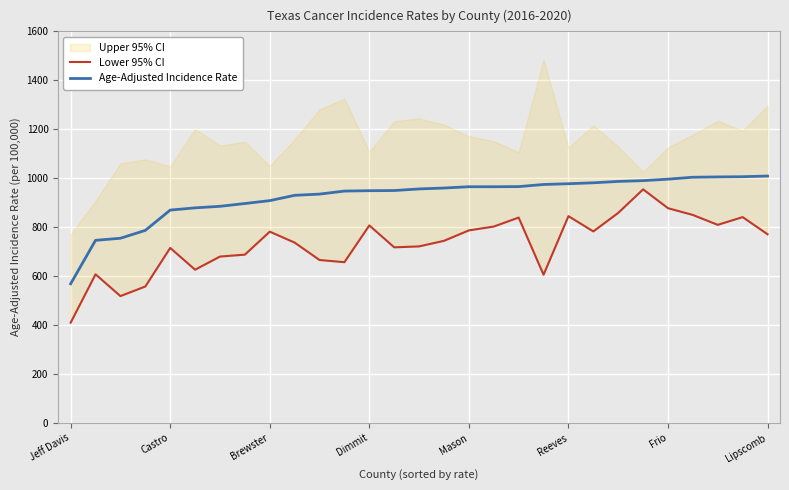

Does the chart display data point markers on the line(s)?

No